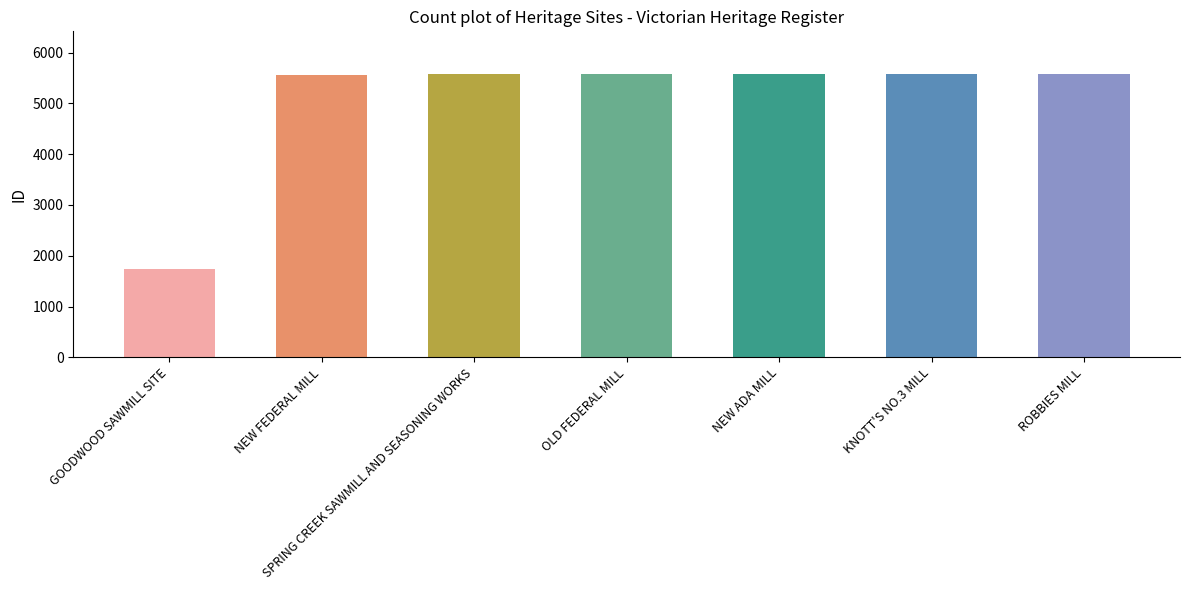

Is it true that the value at OLD FEDERAL MILL is 9891?

False